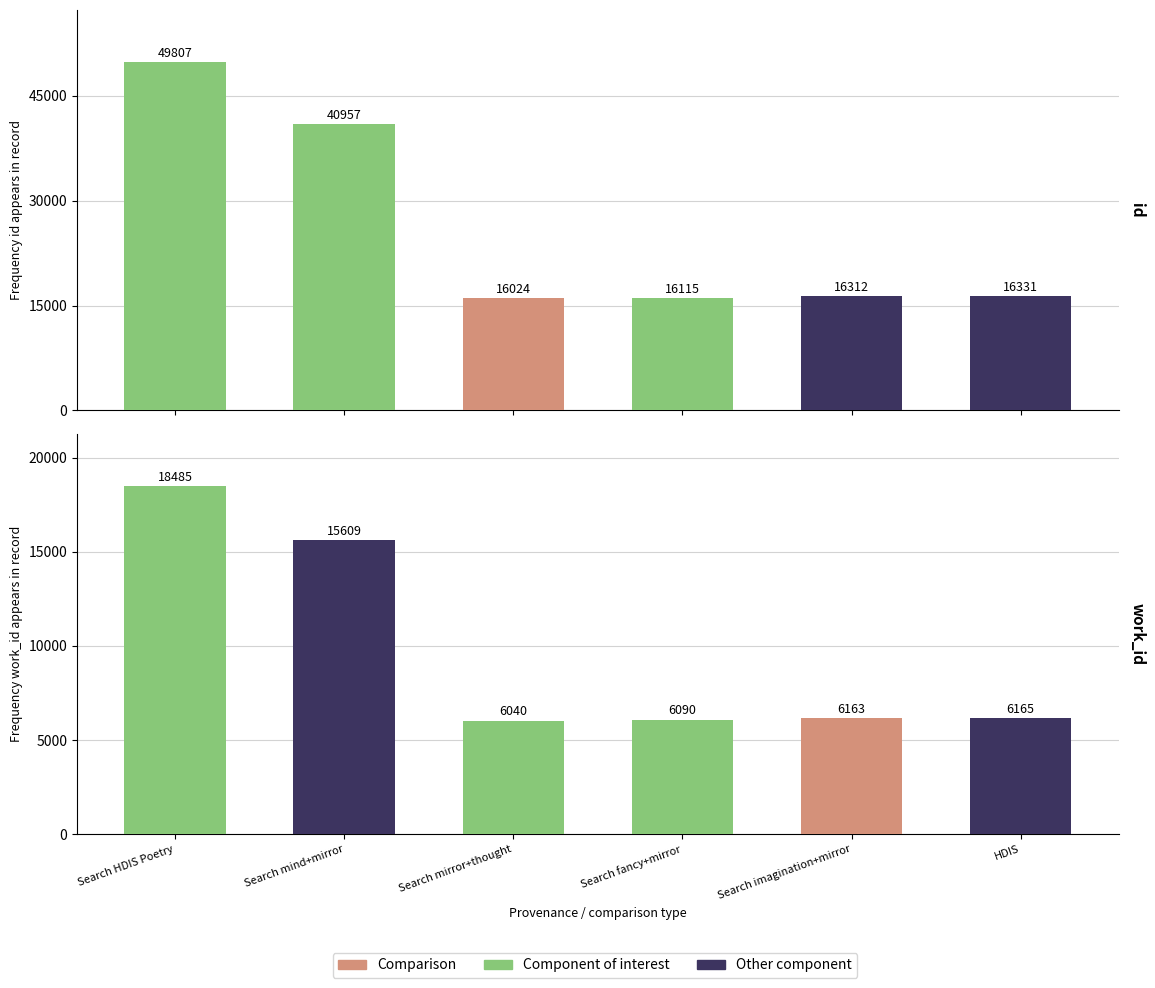

What is the sum of the id_values values at work_id_values and 5?

57288